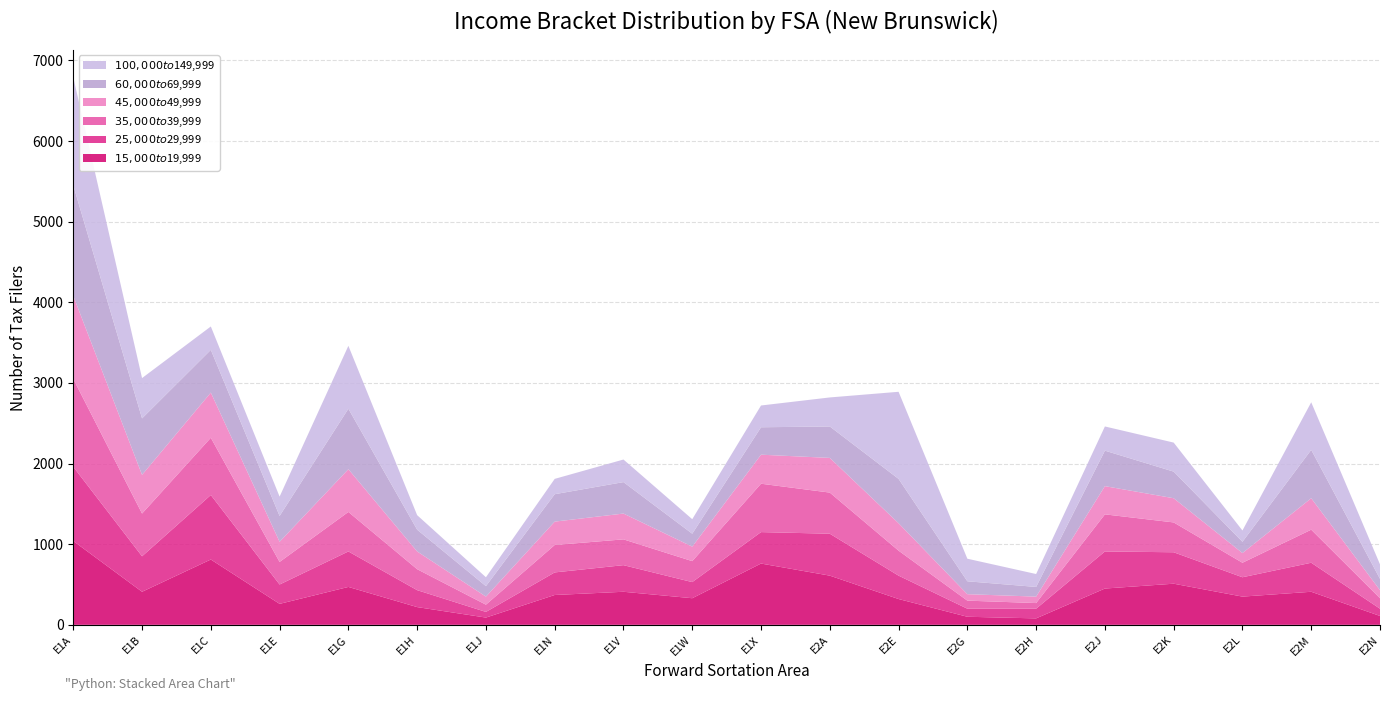

Reading right to left, what are all the values shown in this chart?

$15,000 to $19,999: 110	410	350	510	450	80	100	320	610	760	330	410	370	90	220	470	260	810	410	1040
$25,000 to $29,999: 90	360	240	390	460	120	100	290	520	390	200	330	280	70	210	440	240	800	440	920
$35,000 to $39,999: 130	410	180	370	460	70	100	310	510	600	260	320	340	90	260	490	280	710	530	1090
$45,000 to $49,999: 100	390	120	300	350	80	80	340	430	360	180	320	290	100	220	530	250	560	480	1030
$60,000 to $69,999: 140	600	140	330	440	120	160	550	390	340	160	390	340	130	270	750	320	530	700	1370
$100,000 to $149,999: 180	590	140	360	300	160	280	1080	360	270	180	280	190	110	180	780	240	290	500	1340